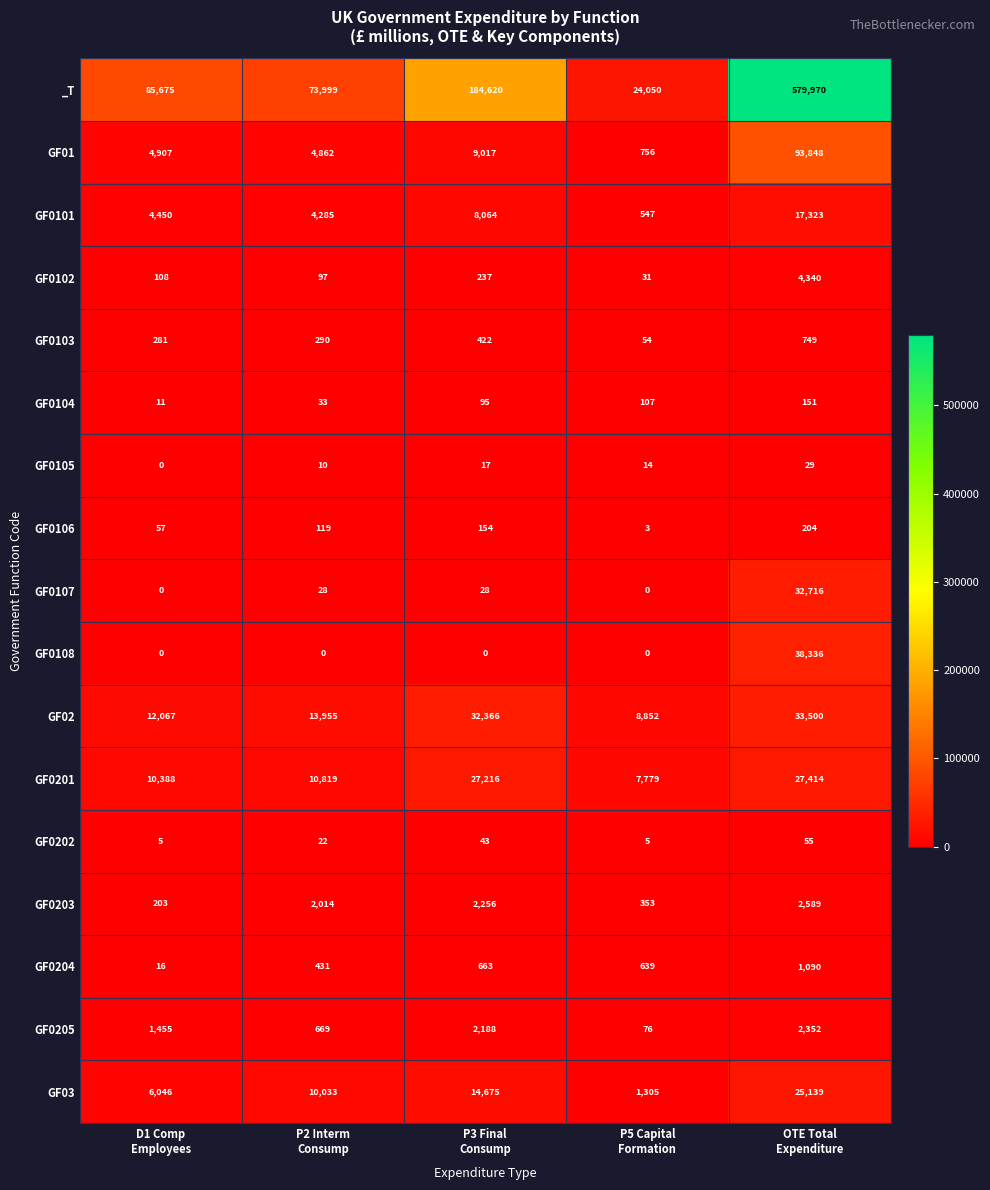

How many GF0202 values are between 5 and 43?

4